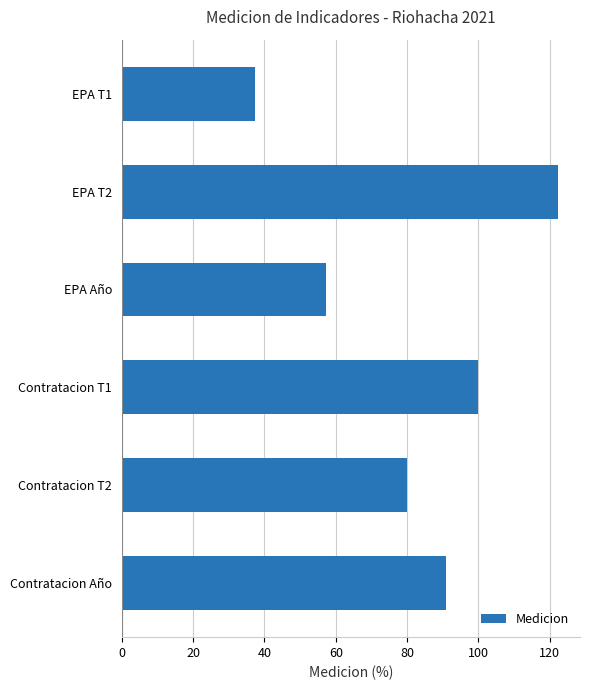

What is the difference between the maximum and minimum values?

85.0